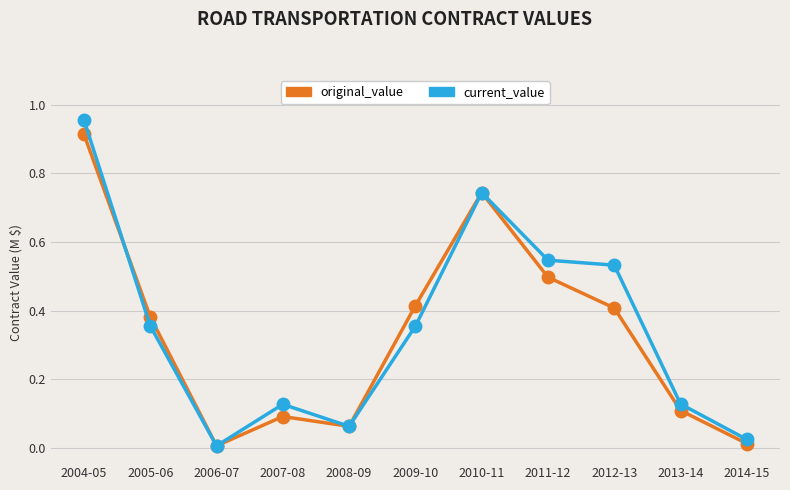

At which category does the chart reach its peak across all series?

2004-05